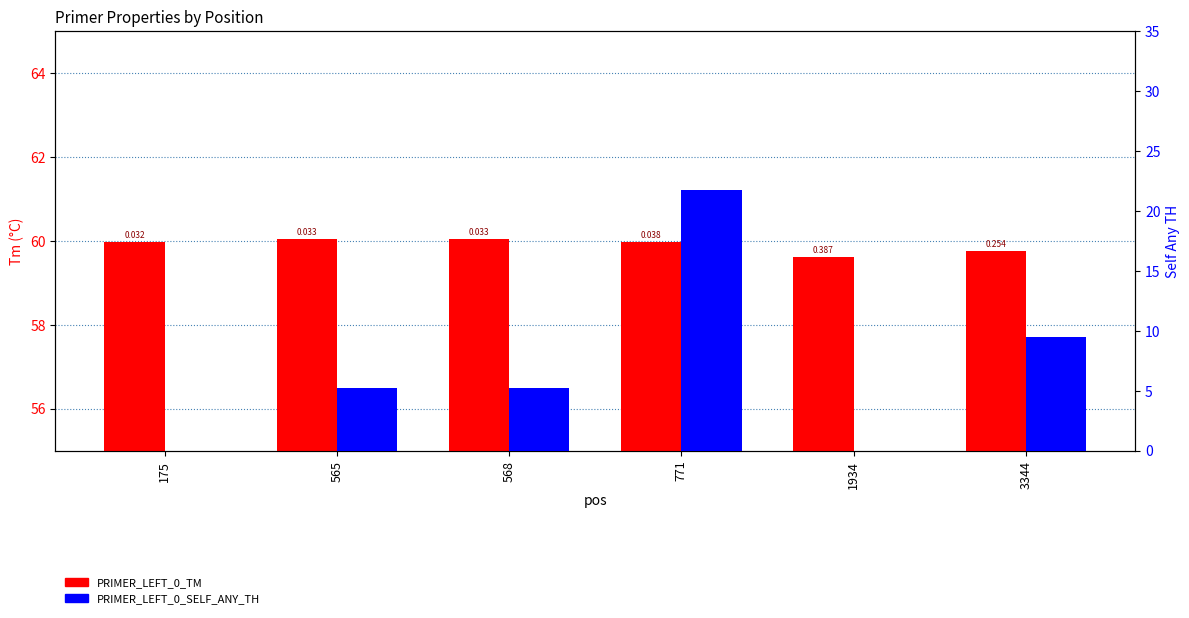

Reading left to right, what are all the values shown in this chart?

PRIMER_LEFT_0_TM: 60.0	60.0	60.0	60.0	59.6	59.7
PRIMER_LEFT_0_SELF_ANY_TH: 0.0	5.2	5.2	21.7	0.0	9.5